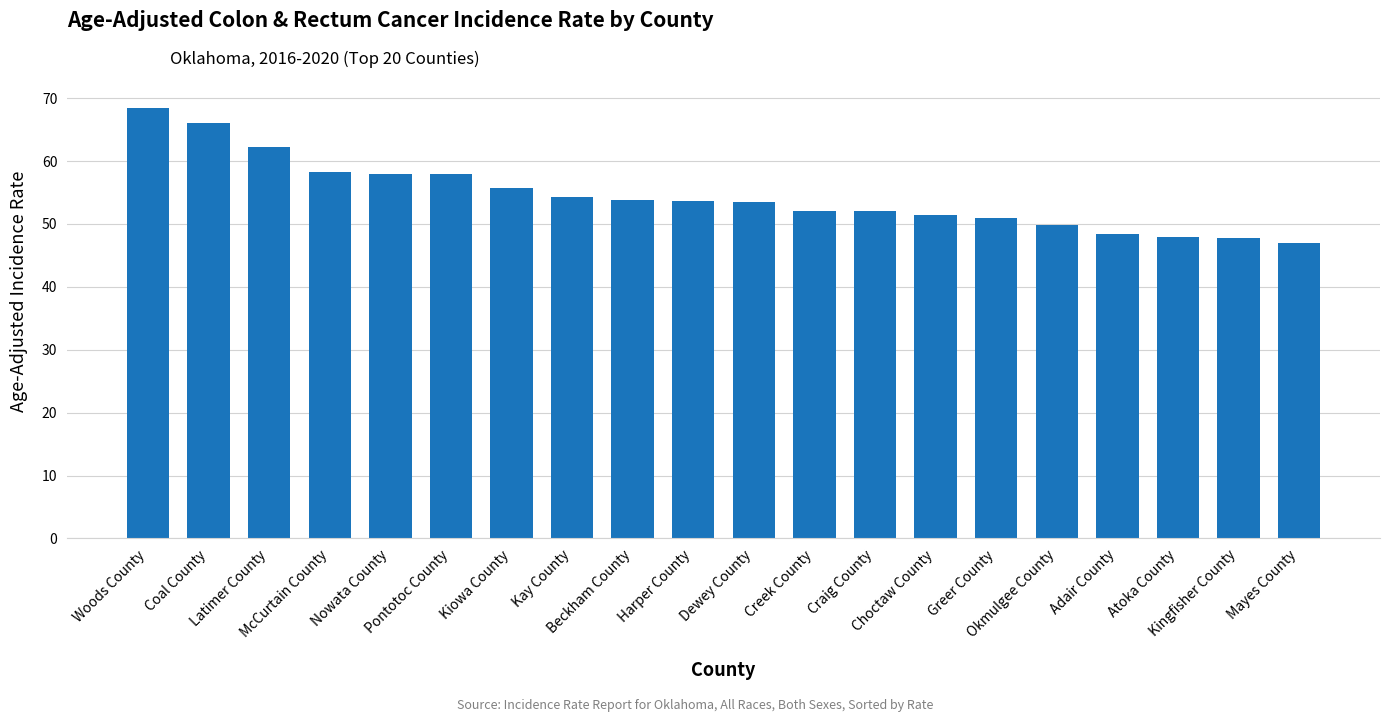

Which label corresponds to the largest value in the chart?

Woods County